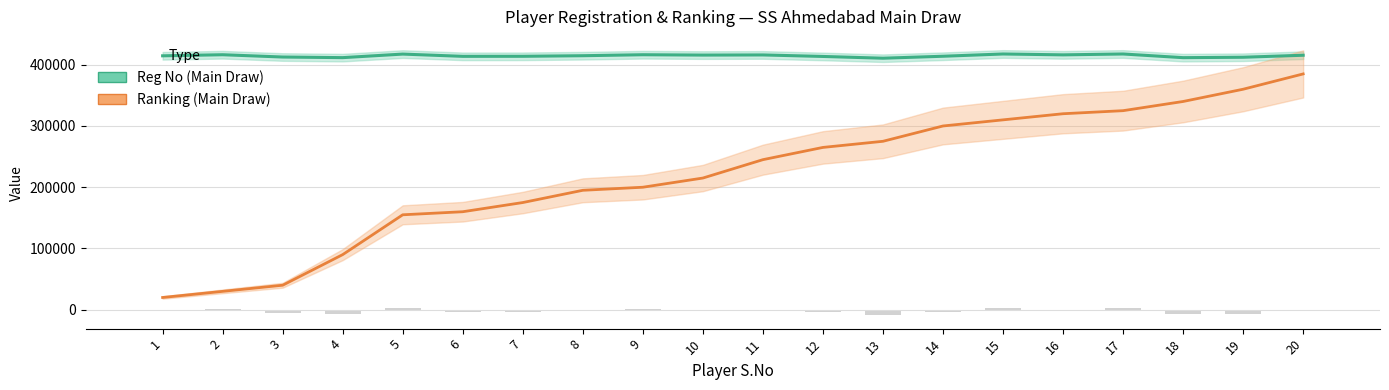

Reading left to right, extract all data points from this chart.

Reg No (Main Draw): 1=414567	2=416336	3=412594	4=411593	5=417393	6=413707	7=413779	8=414729	9=416335	10=415759	11=415996	12=413532	13=410657	14=413865	15=417554	16=416127	17=417553	18=411558	19=412240	20=415496
Ranking (Main Draw): 1=20000	2=30000	3=40000	4=90000	5=155000	6=160000	7=175000	8=195000	9=200000	10=215000	11=245000	12=265000	13=275000	14=300000	15=310000	16=320000	17=325000	18=340000	19=360000	20=385000